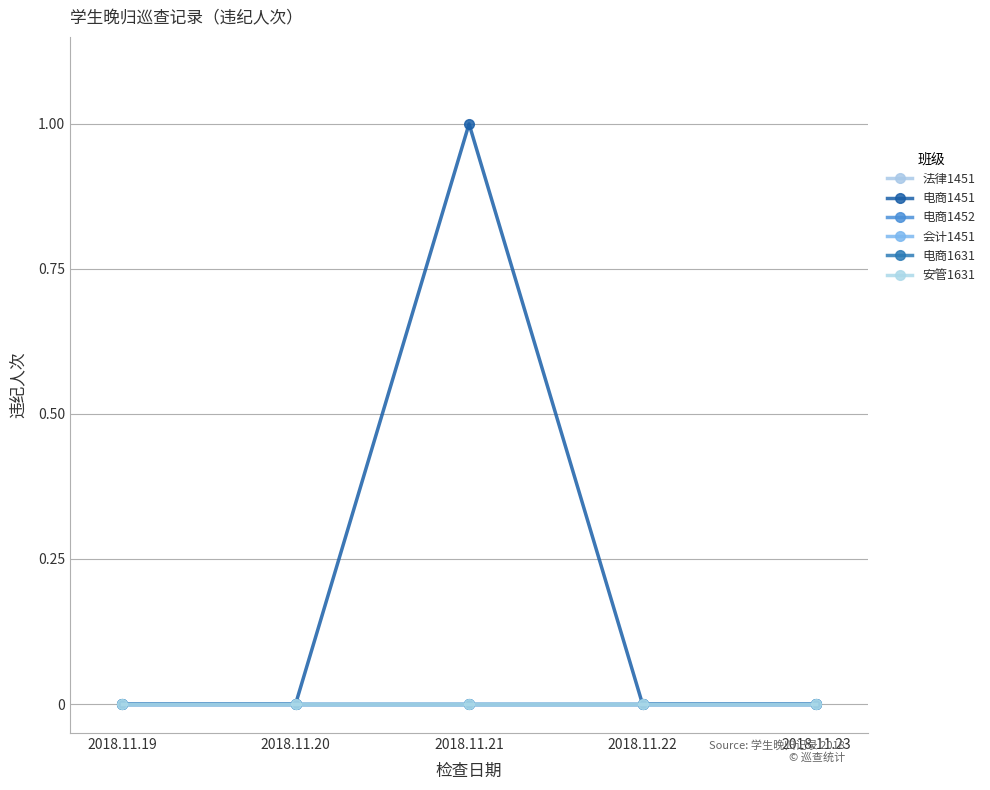

Reading left to right, transcribe all the data shown in this chart.

法律1451: 2018.11.19=0	2018.11.20=0	2018.11.21=0	2018.11.22=0	2018.11.23=0
电商1451: 2018.11.19=0	2018.11.20=0	2018.11.21=1	2018.11.22=0	2018.11.23=0
电商1452: 2018.11.19=0	2018.11.20=0	2018.11.21=0	2018.11.22=0	2018.11.23=0
会计1451: 2018.11.19=0	2018.11.20=0	2018.11.21=0	2018.11.22=0	2018.11.23=0
电商1631: 2018.11.19=0	2018.11.20=0	2018.11.21=0	2018.11.22=0	2018.11.23=0
安管1631: 2018.11.19=0	2018.11.20=0	2018.11.21=0	2018.11.22=0	2018.11.23=0